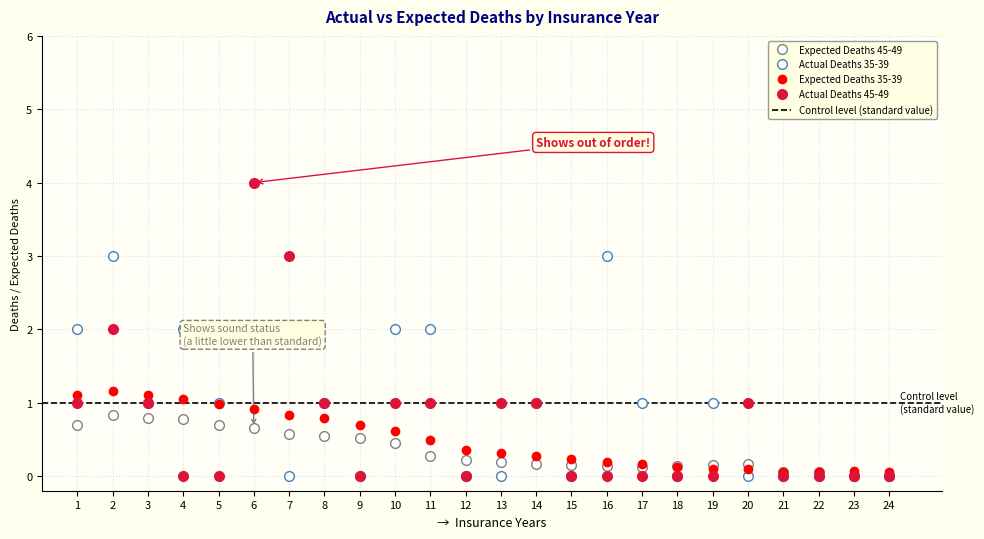

In Expected Deaths 35-39, how many points are higher than both neighbors (excluding endpoints)?

2